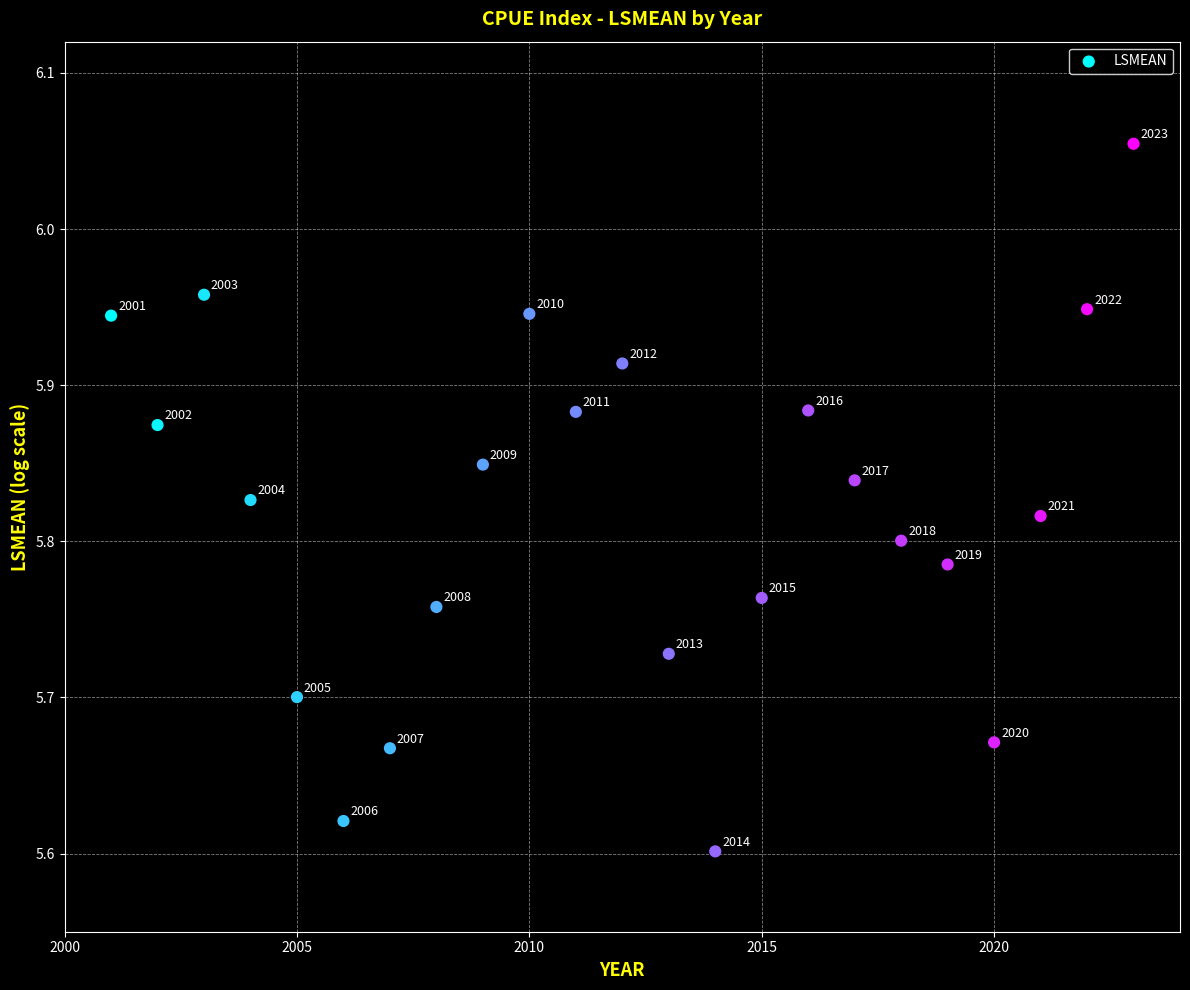

What is the range of Y values (max minus min)?

0.5